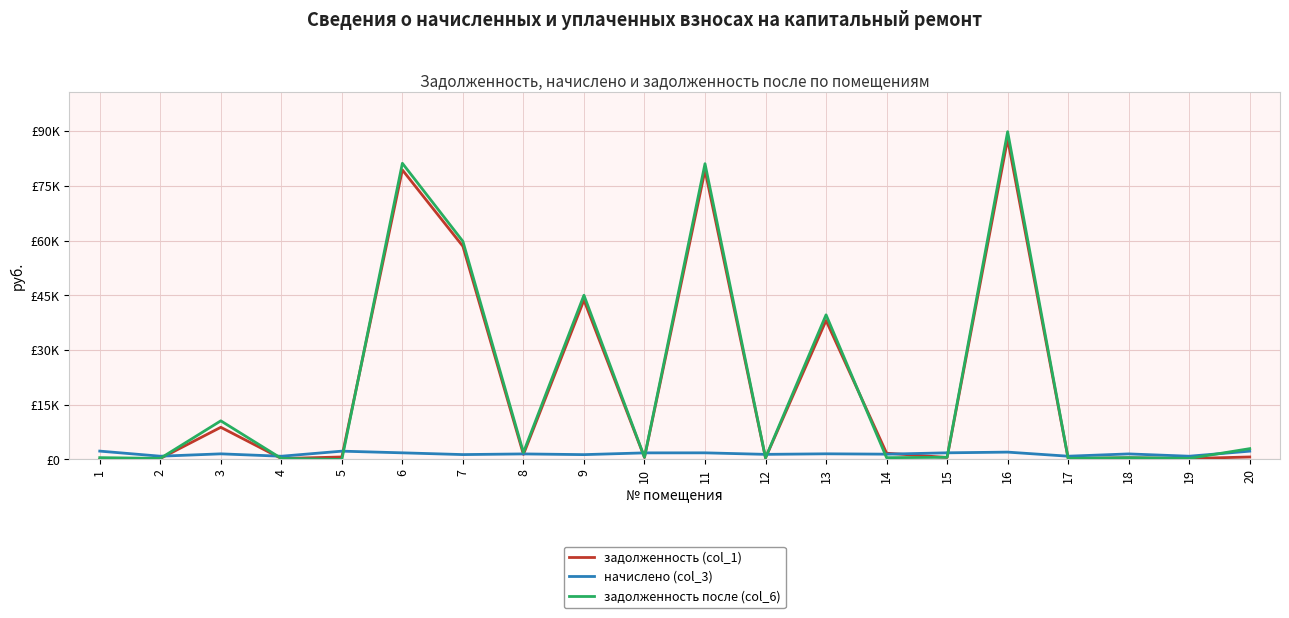

What is the difference between the highest and lowest values at 14?

1224.9